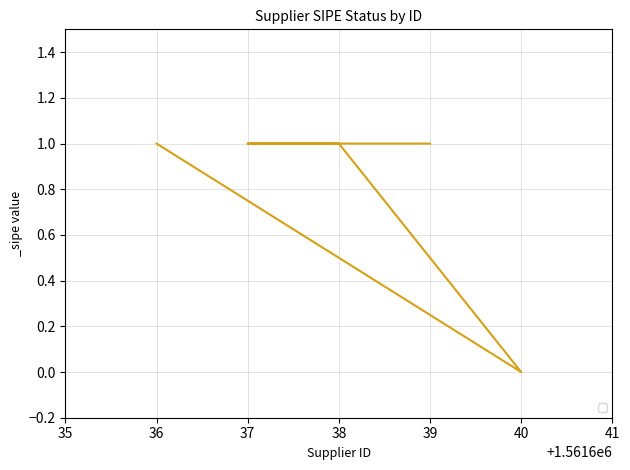

What is the label of the 5th point from the right?

36